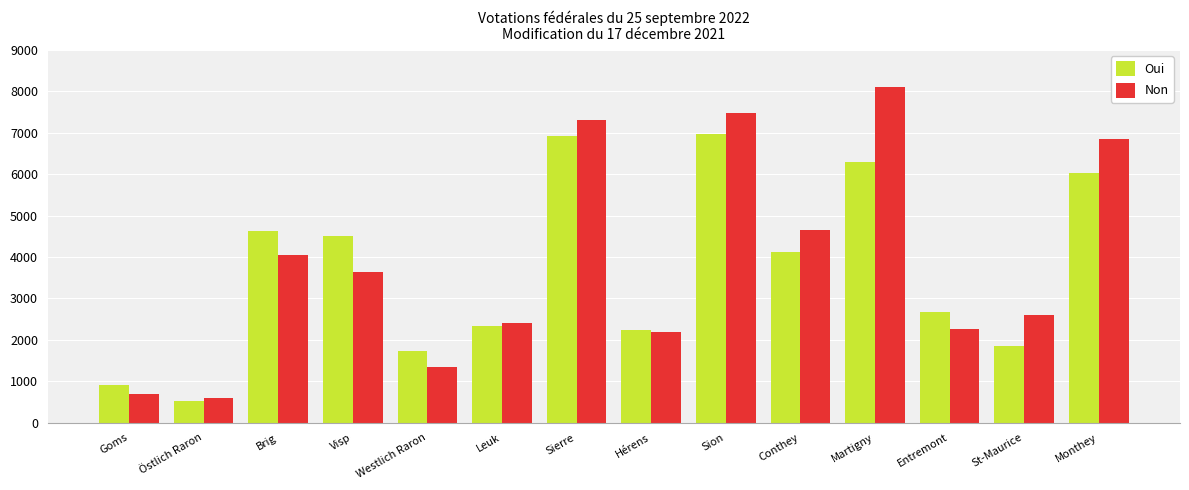

List the series in order of their peak value, highest first.

Non, Oui